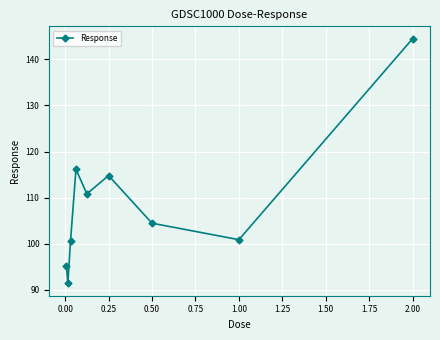

What is the maximum value shown in the chart?

144.5